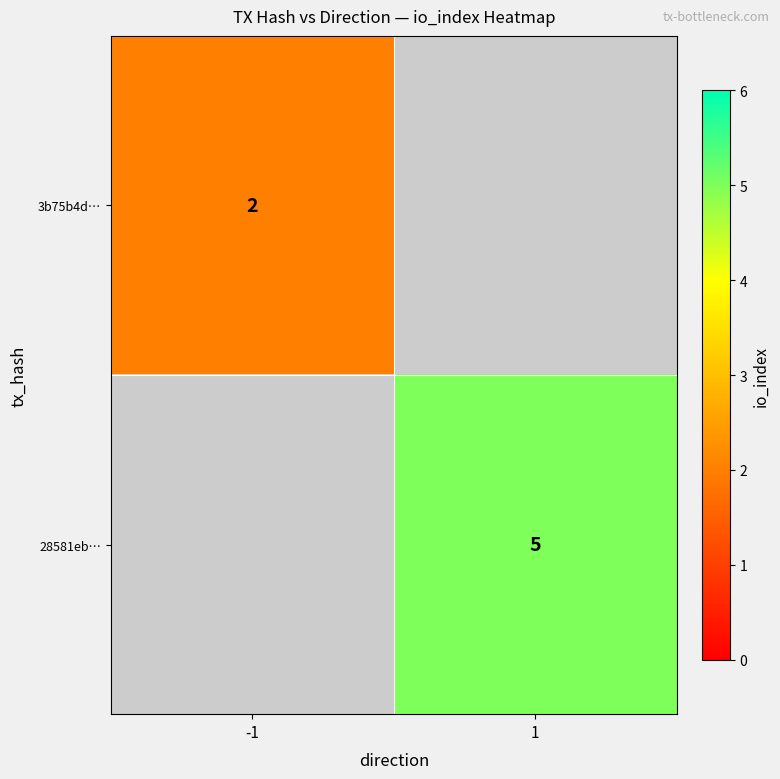

The value of 3b75b4d… at -1 is 2. True or false?

True